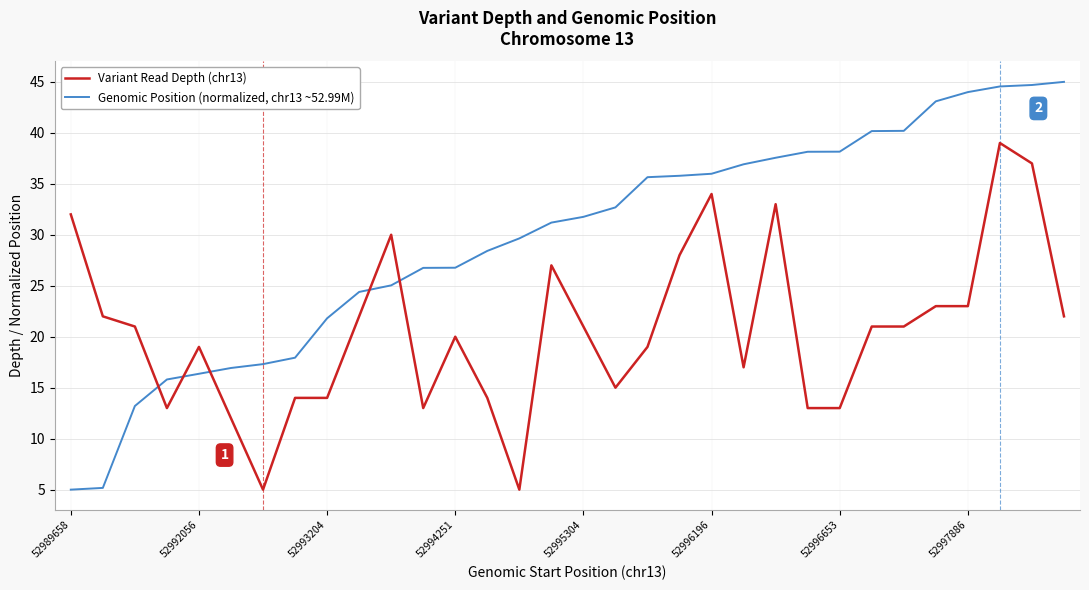

What is the greatest value displayed?

45.0